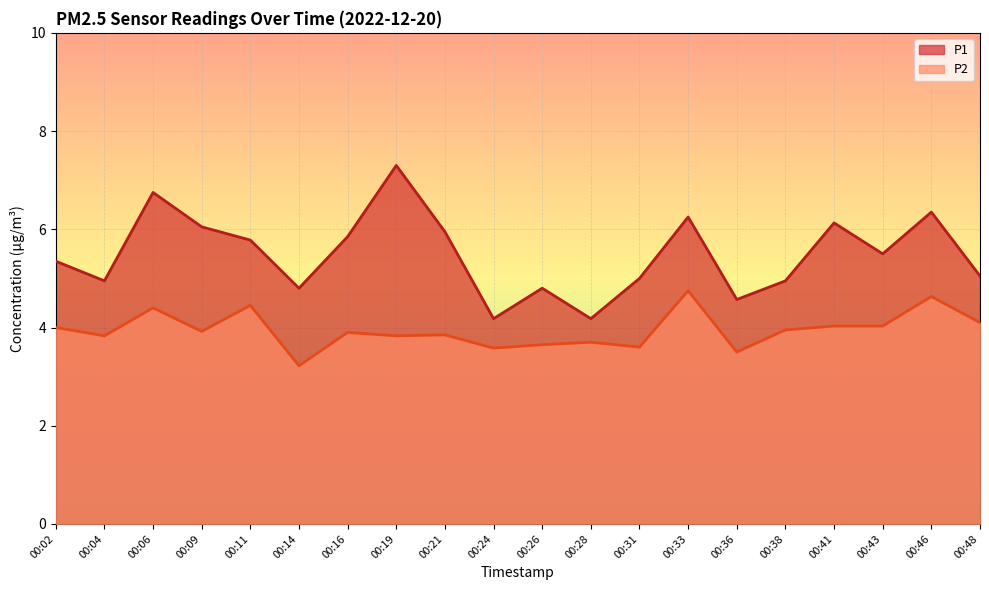

Which category has the highest value in the P1 series?

00:19